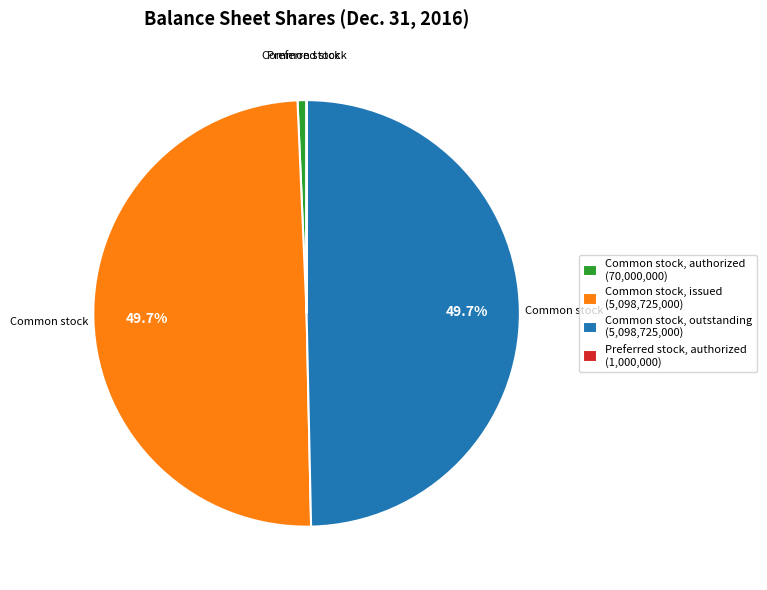

What portion of the pie excludes Common stock, issued (5,098,725,000)?

50.3%